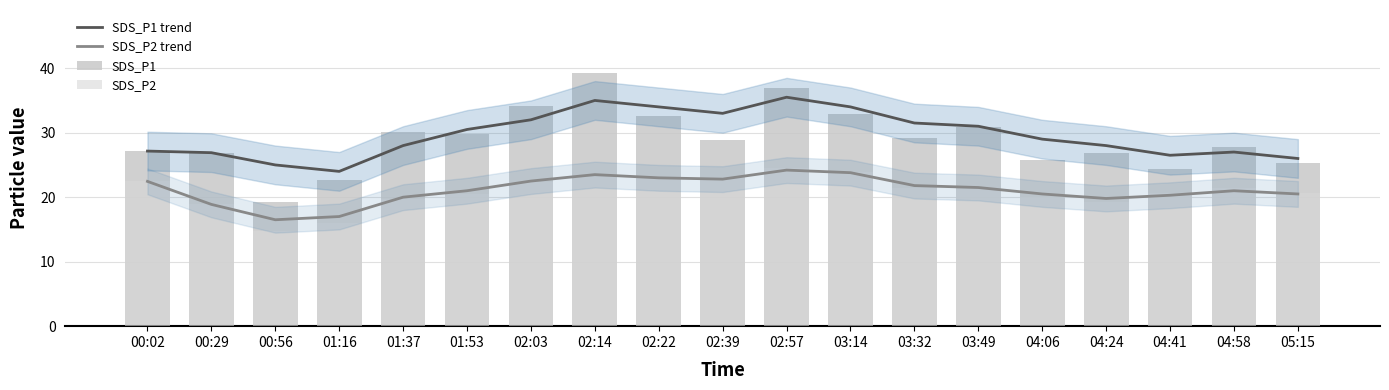

At which label is SDS_P1 closest to 29?

02:39